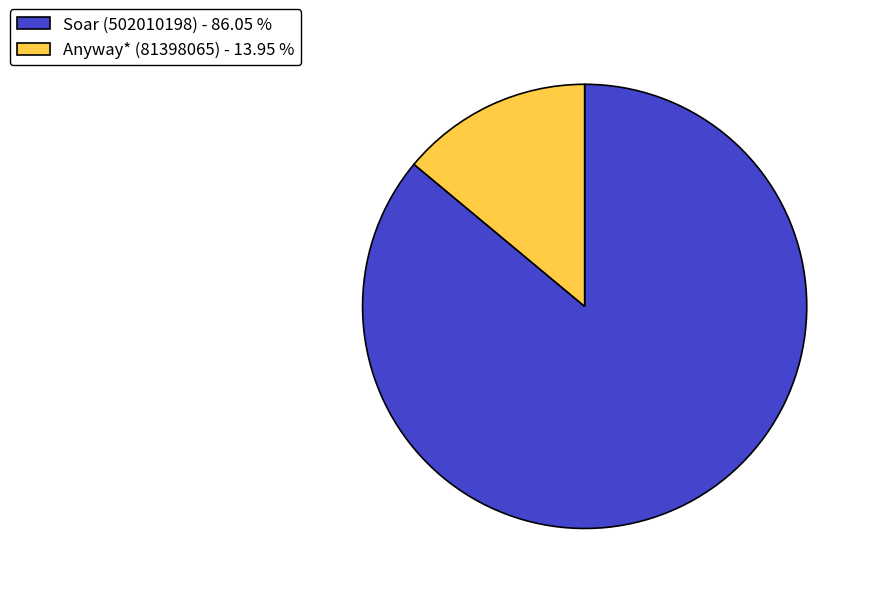

How many slices are in this pie chart?

2